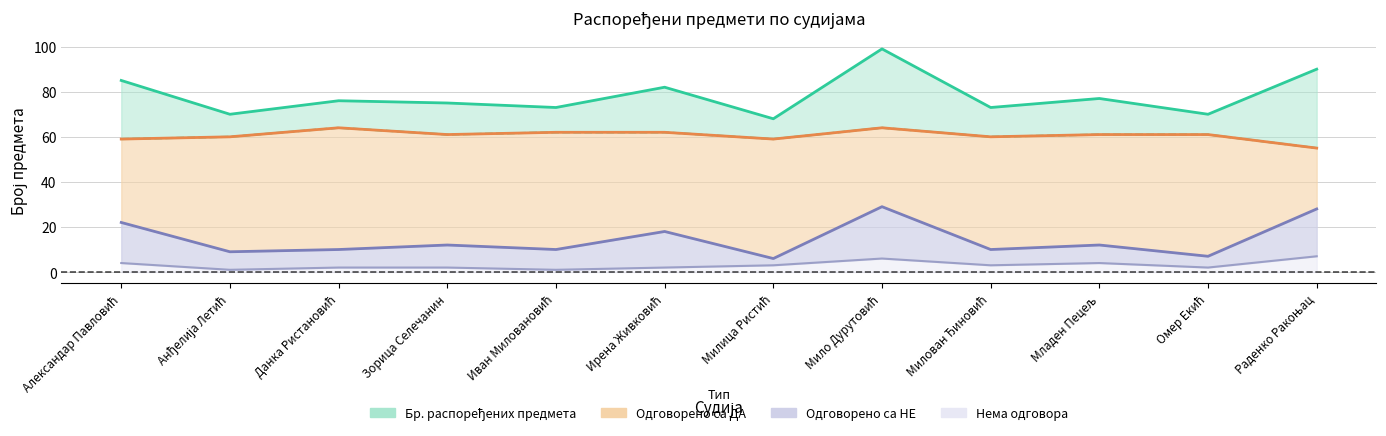

The Одговорено са ДА series shows 83 at Раденко Ракоњац. True or false?

False